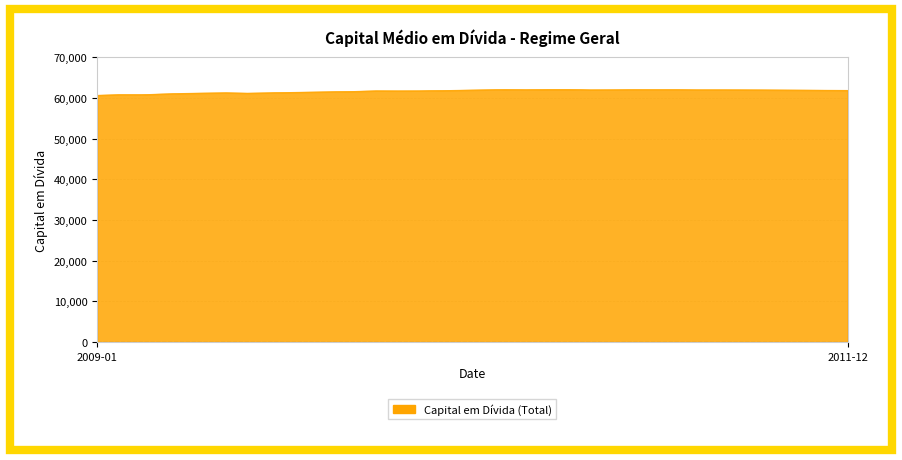

What is the difference between the maximum and minimum values?

1428